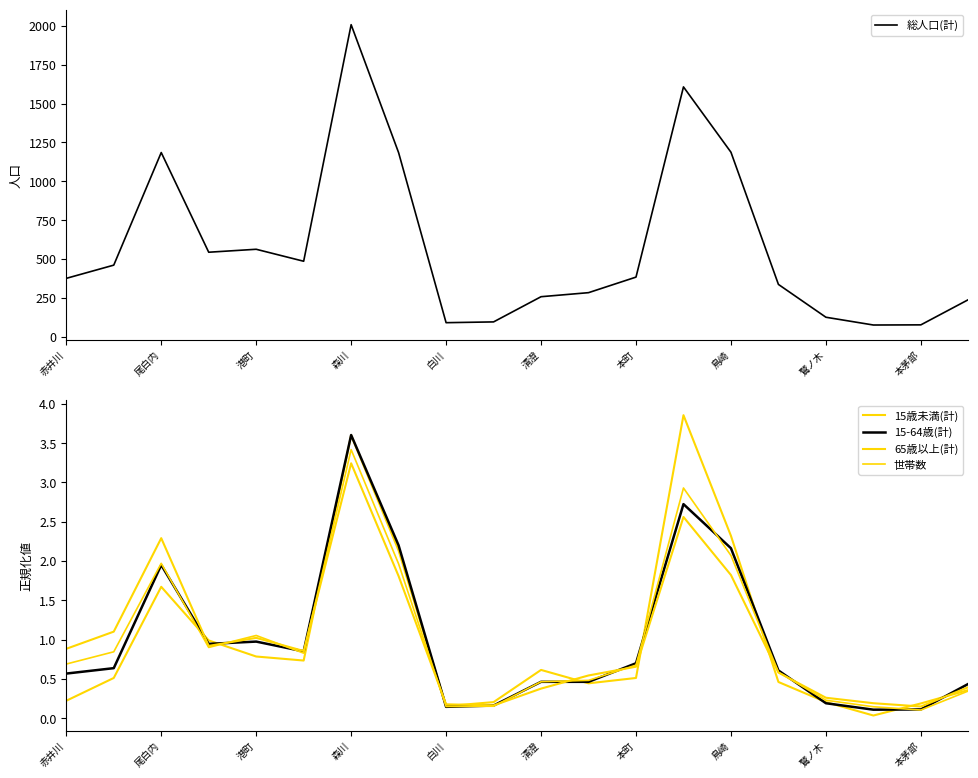

Rank the series at 15 from lowest to highest value.

15歳未満(計), 65歳以上(計), 世帯数, 15-64歳(計), 総人口(計)